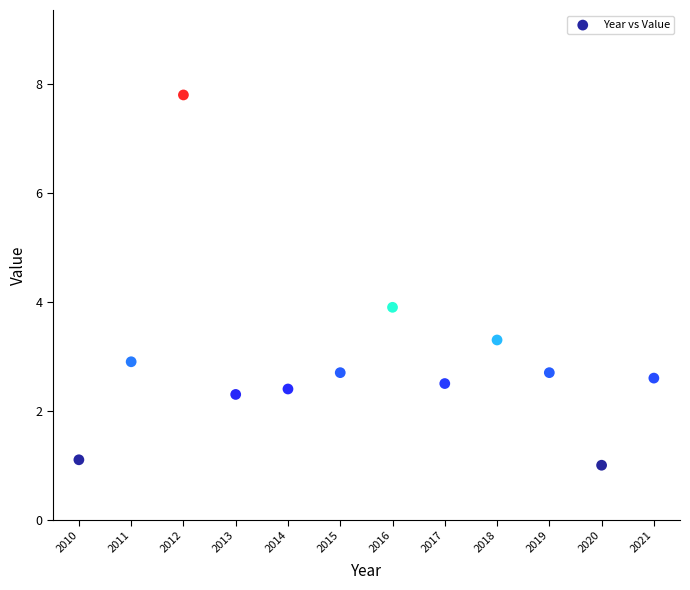

What Y value in the scatter plot is closest to 4?

3.9